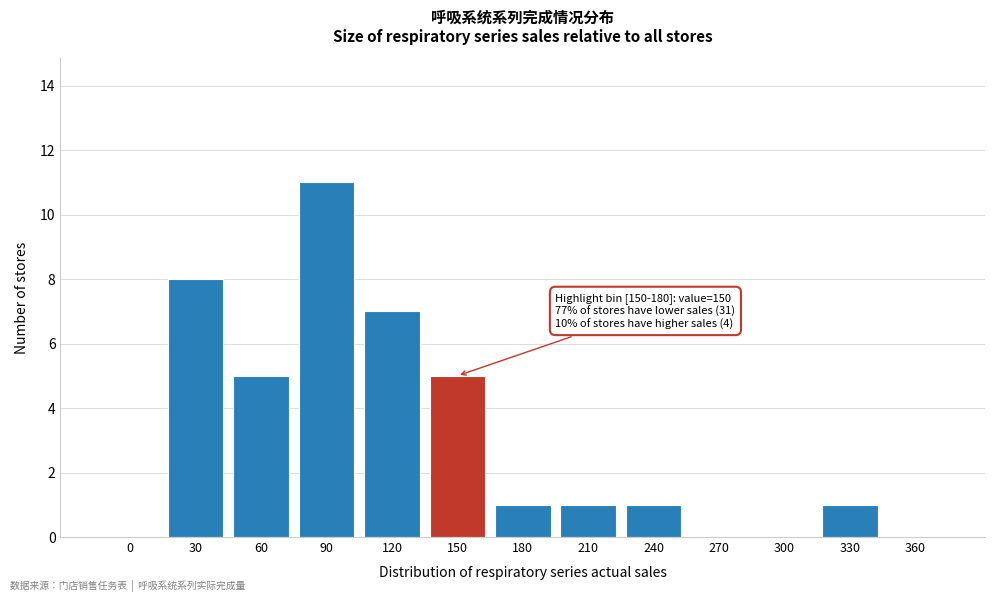

Reading left to right, transcribe all the data shown in this chart.

0=0	30=8	60=5	90=11	120=7	150=5	180=1	210=1	240=1	270=0	300=0	330=1	360=0